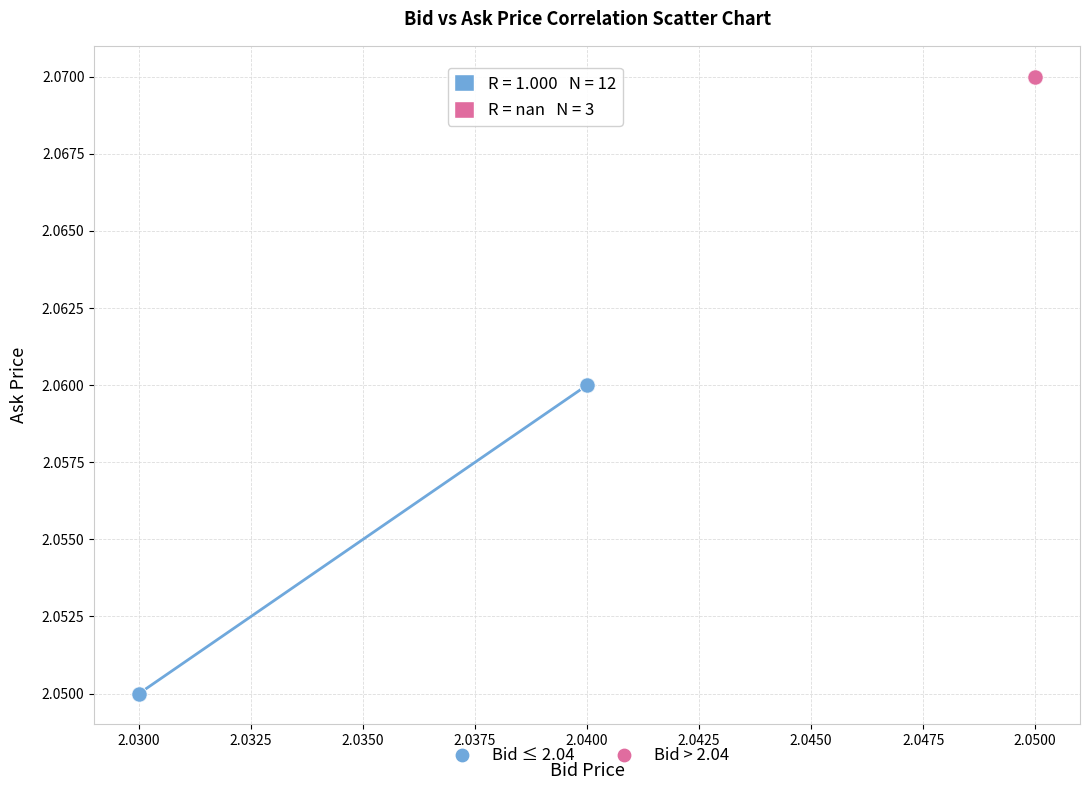

Which series reaches the minimum Y coordinate?

Bid ≤ 2.04